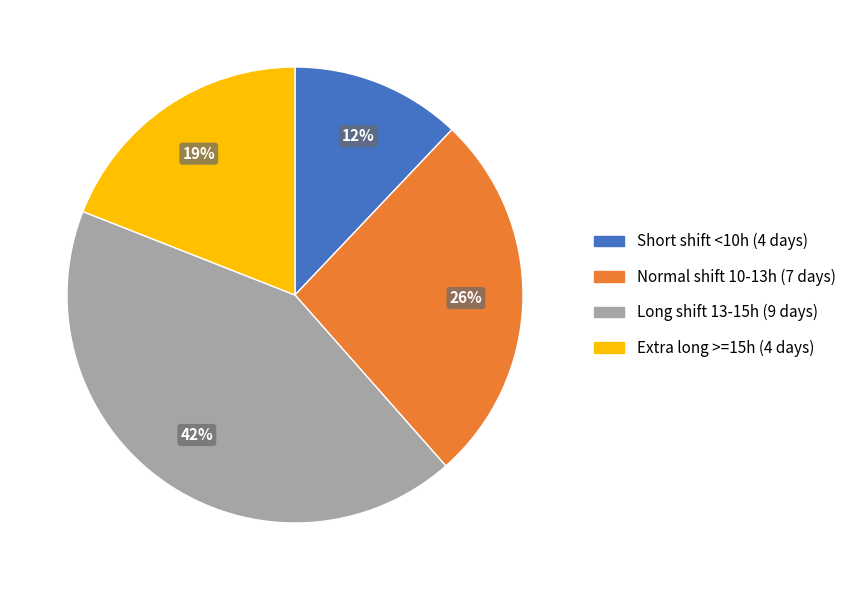

To the nearest percent, what is the average slice percentage?

25%